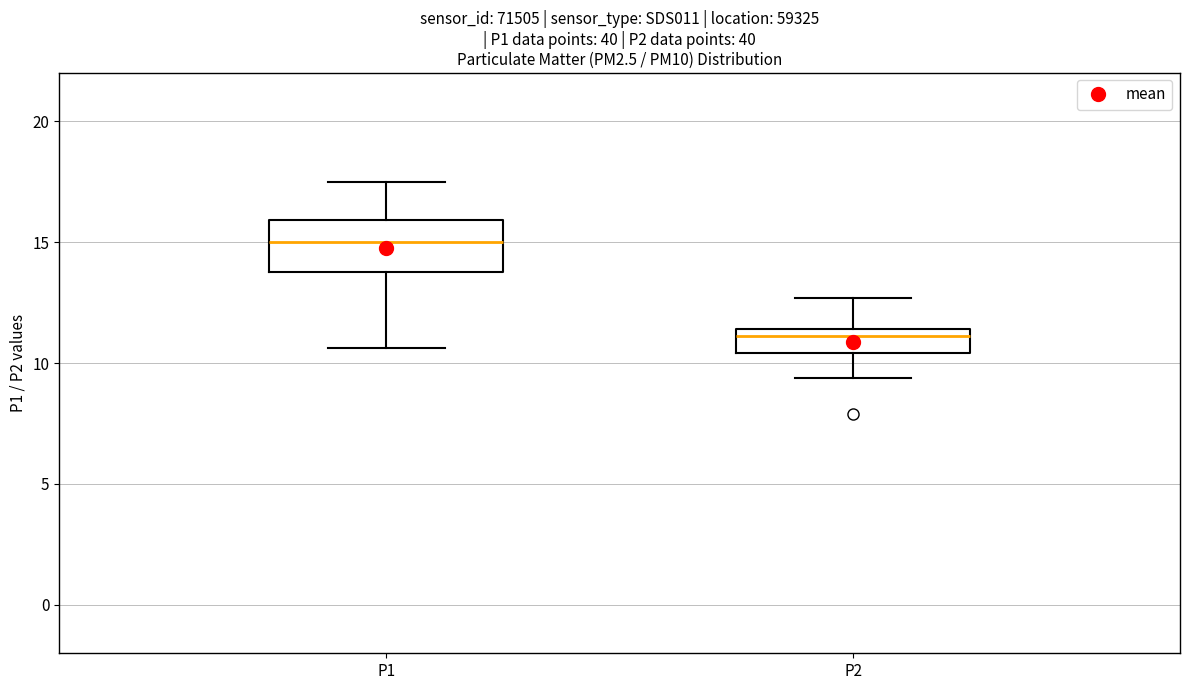

Reading left to right, transcribe this box plot: for each box, give where its median line is, the range the box spans, and where its two whiskers end, as read against the y-axis. The values are not printed on the chart, so give them approximately, as read against the axis.

P1: median 15.0, box 14.0 to 16.0, whiskers 10.5 to 17.5
P2: median 11.0, box 10.5 to 11.5, whiskers 9.5 to 12.5